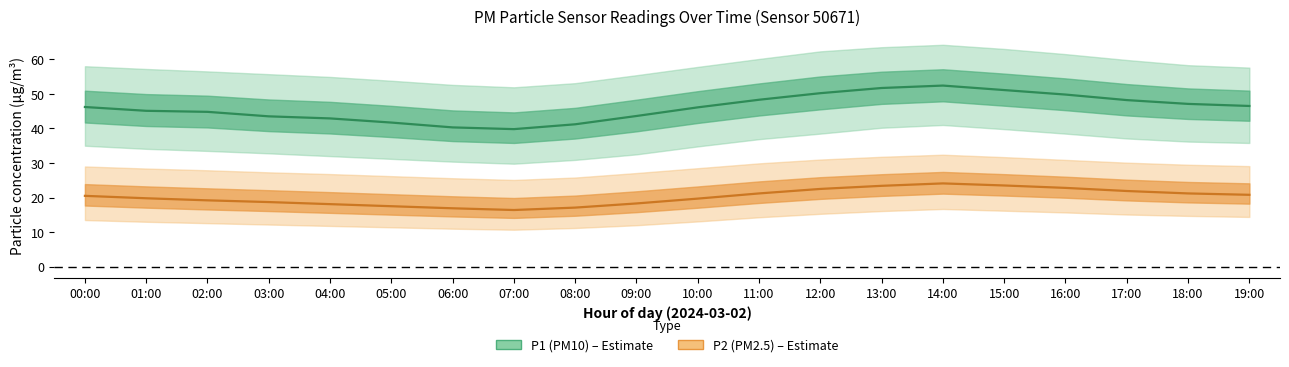

Reading left to right, what are all the values shown in this chart?

P1_mean: 46.2	45.1	44.8	43.5	42.9	41.7	40.3	39.8	41.2	43.6	46.1	48.3	50.2	51.7	52.4	51.1	49.8	48.2	47.1	46.5
P1_upper: 58.0	57.2	56.5	55.7	54.9	53.8	52.6	51.9	53.1	55.4	57.8	60.1	62.3	63.5	64.2	63.0	61.5	59.8	58.3	57.6
P1_lower: 35.0	34.1	33.5	32.8	32.0	31.2	30.4	29.8	30.9	32.5	34.8	36.9	38.5	40.2	41.0	39.8	38.5	37.1	36.2	35.8
P2_mean: 20.5	19.8	19.2	18.7	18.1	17.5	16.9	16.4	17.1	18.3	19.7	21.2	22.5	23.4	24.1	23.5	22.8	21.9	21.2	20.8
P2_upper: 29.0	28.4	27.9	27.3	26.8	26.2	25.6	25.1	25.8	27.1	28.5	29.9	31.0	31.8	32.4	31.7	30.9	30.1	29.5	29.1
P2_lower: 13.5	13.0	12.6	12.2	11.8	11.4	11.0	10.7	11.2	12.0	13.1	14.3	15.3	16.1	16.7	16.2	15.7	15.1	14.7	14.4